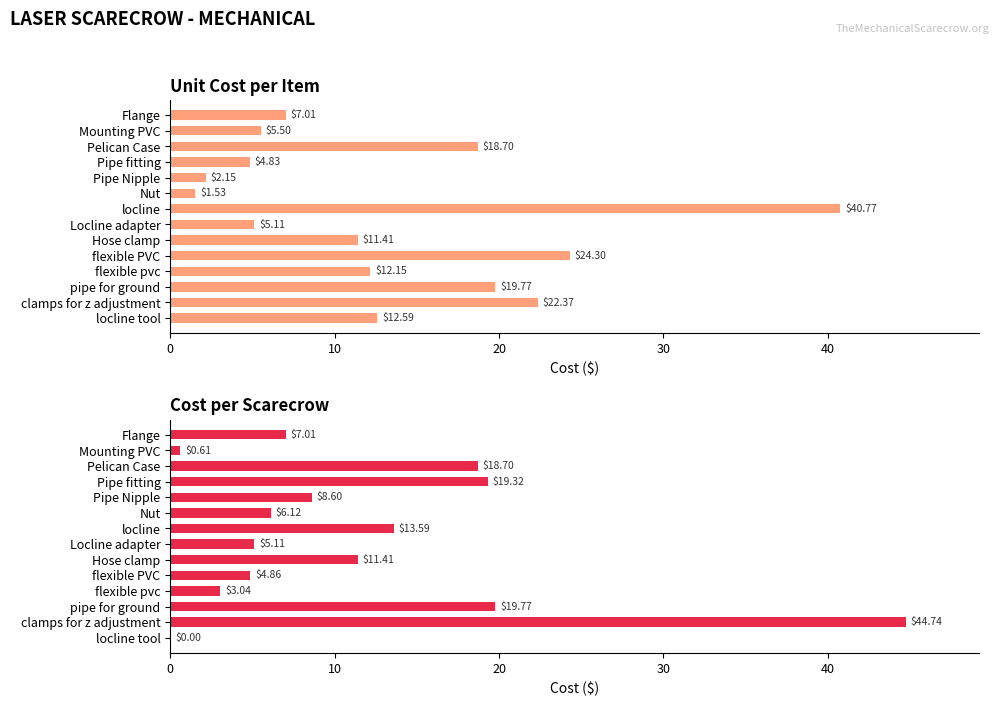

At Nut, list the series in order from smallest to largest.

Unit Cost, Cost per Scarecrow